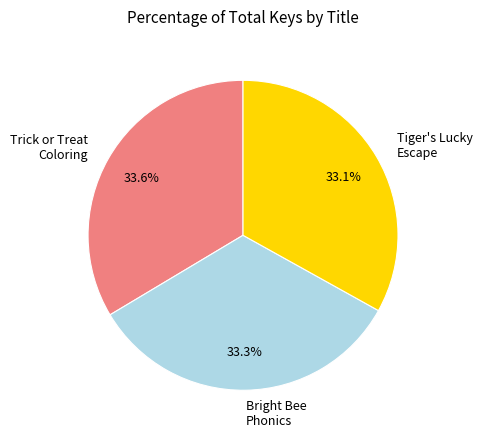

Does any single category account for the majority?

No